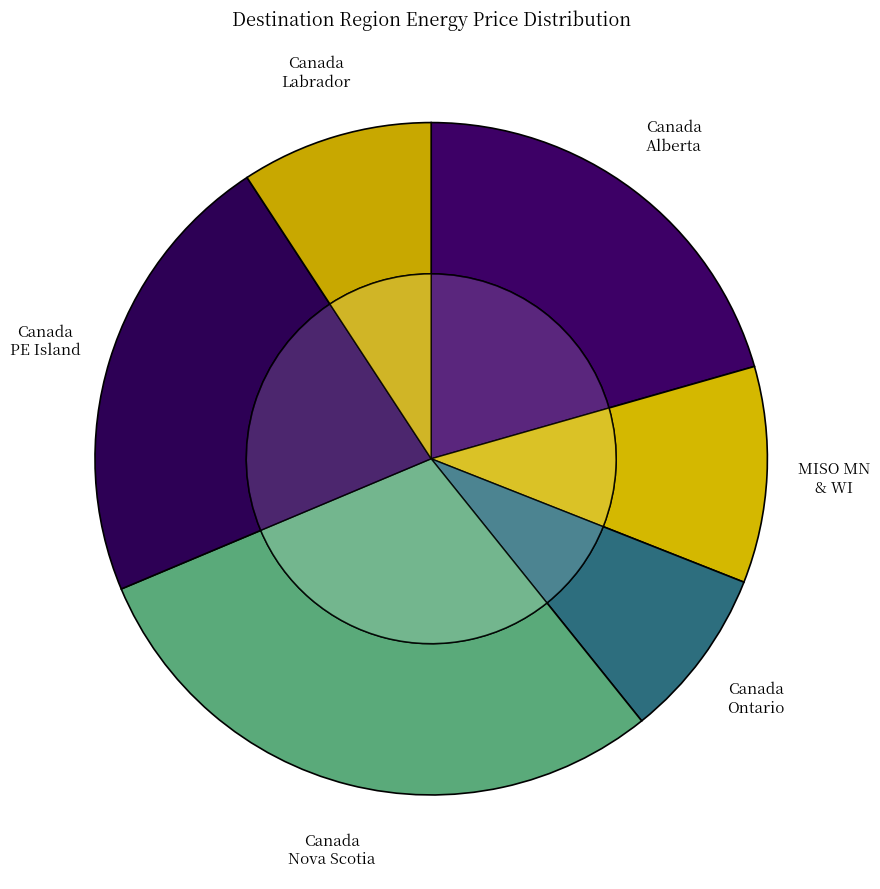

Which has a higher value, Canada_Alberta or Canada_Nova Scotia?

Canada_Nova Scotia